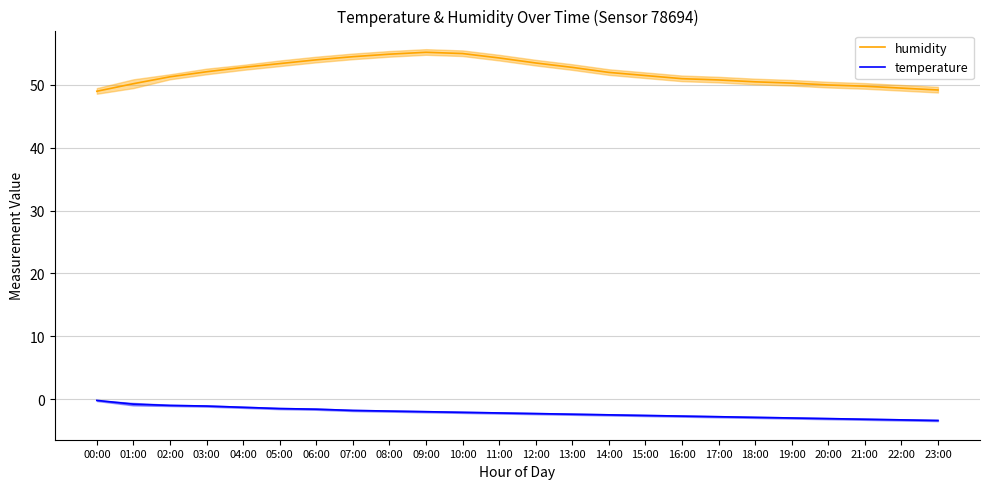

What is the label of the 17th point from the left?

16:00